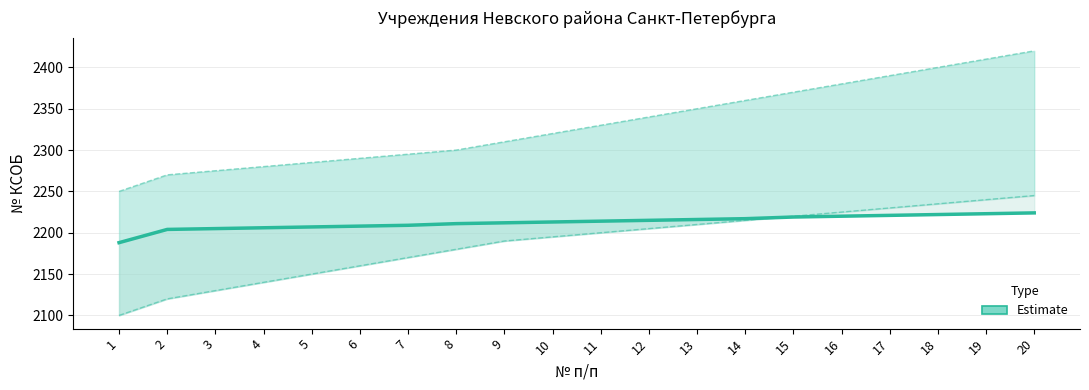

Rank the categories by value from lowest to highest.

1, 2, 3, 4, 5, 6, 7, 8, 9, 10, 11, 12, 13, 14, 15, 16, 17, 18, 19, 20